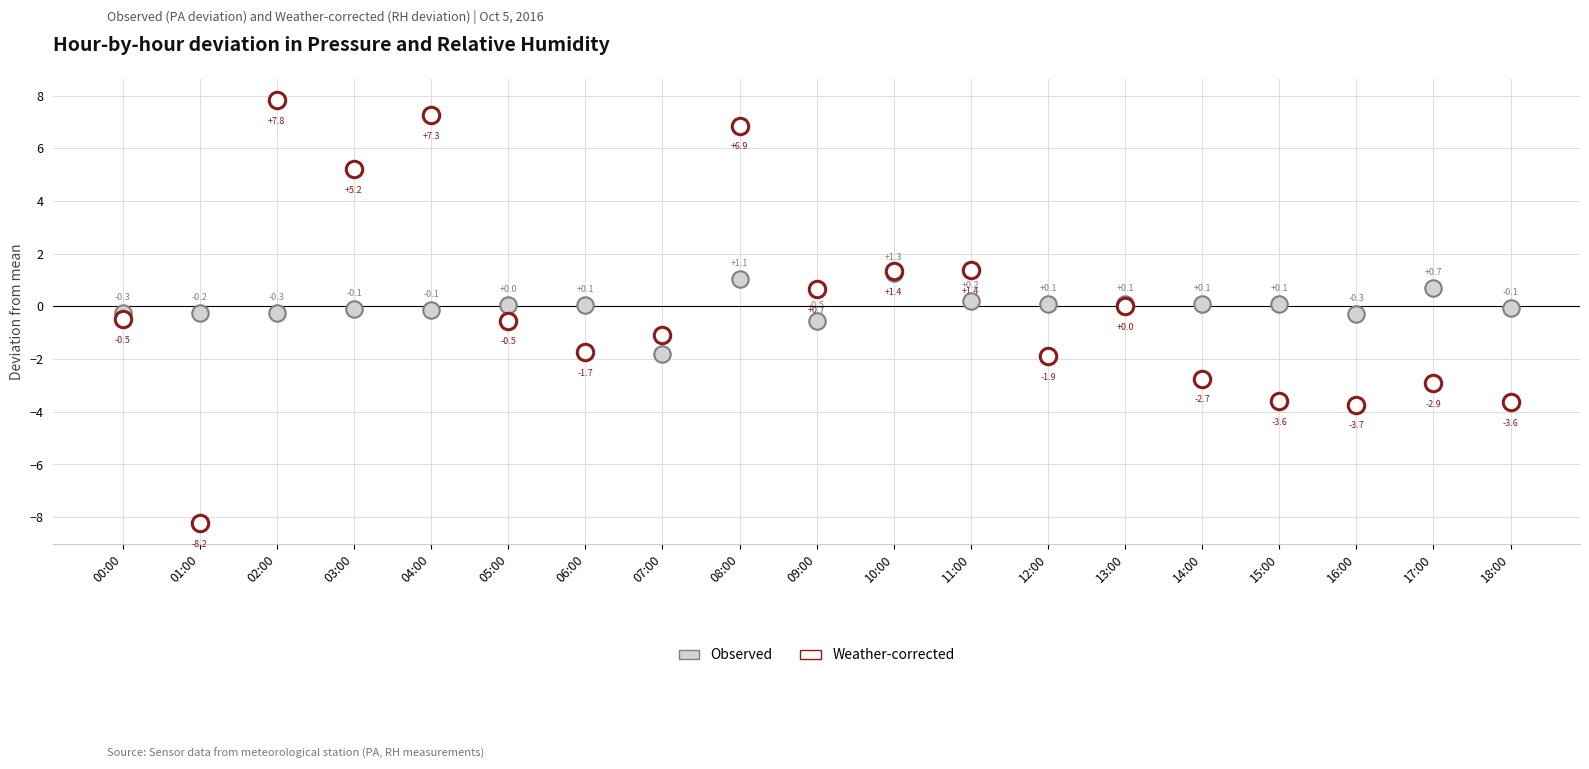

Which series reaches the minimum Y coordinate?

Weather-corrected